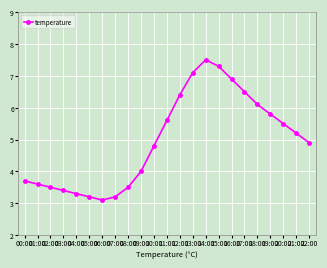

What is the approximate value at 12:00?

6.4